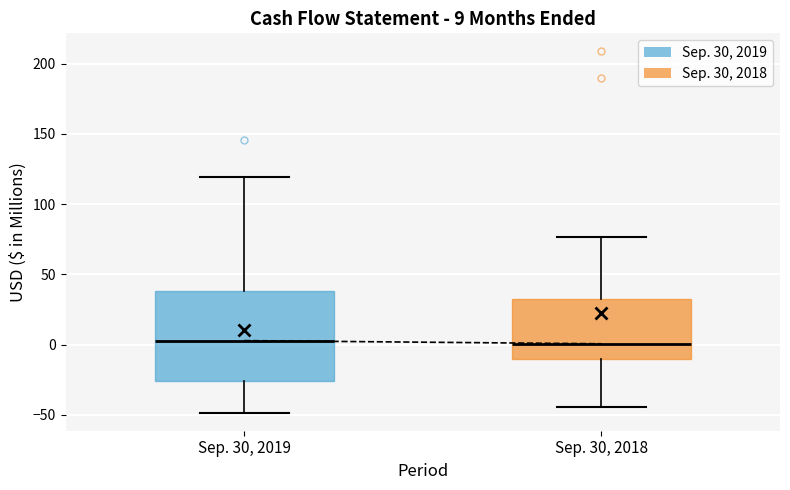

Which box is the tallest, from its lower edge to its upper edge?

Sep. 30, 2019